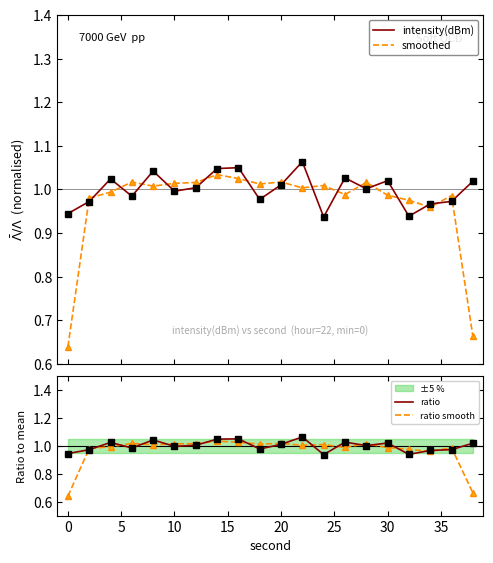

How many interior local peaks does the intensity(dBm) series have?

6